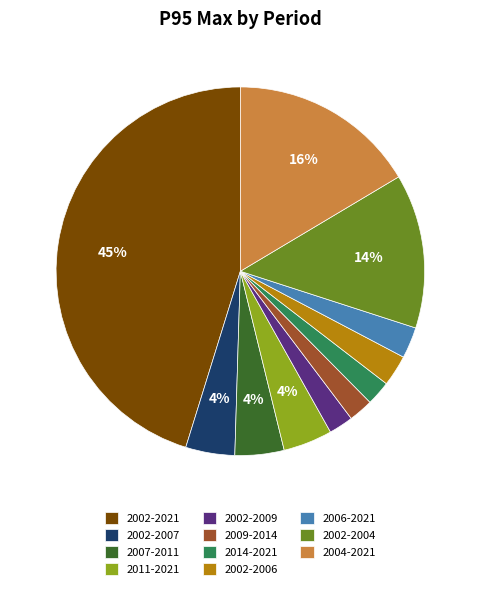

What percentage is the 2007-2011 slice, to the nearest percent?

4%